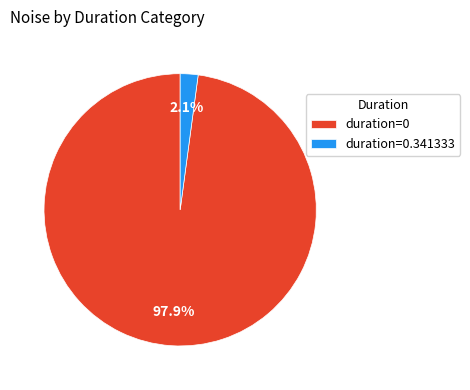

Which slice is the largest?

duration=0